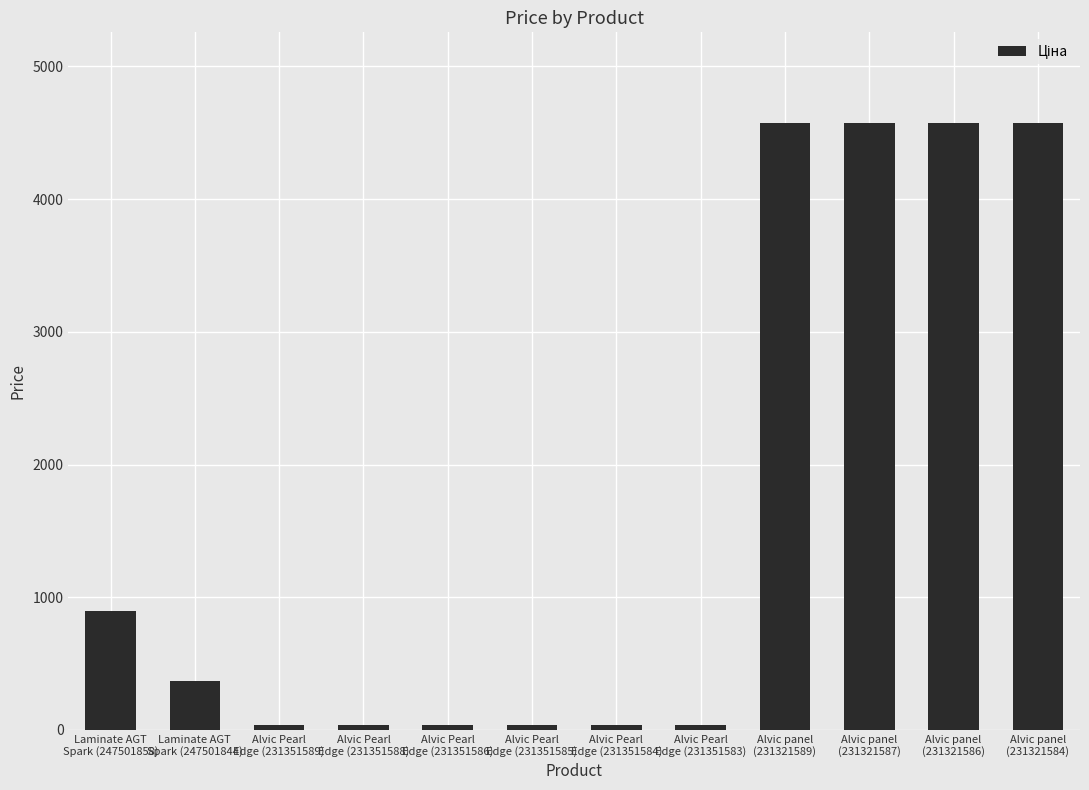

What is the change in value from Laminate AGT
Spark (247501858) to Alvic Pearl
Edge (231351584)?

-855.9